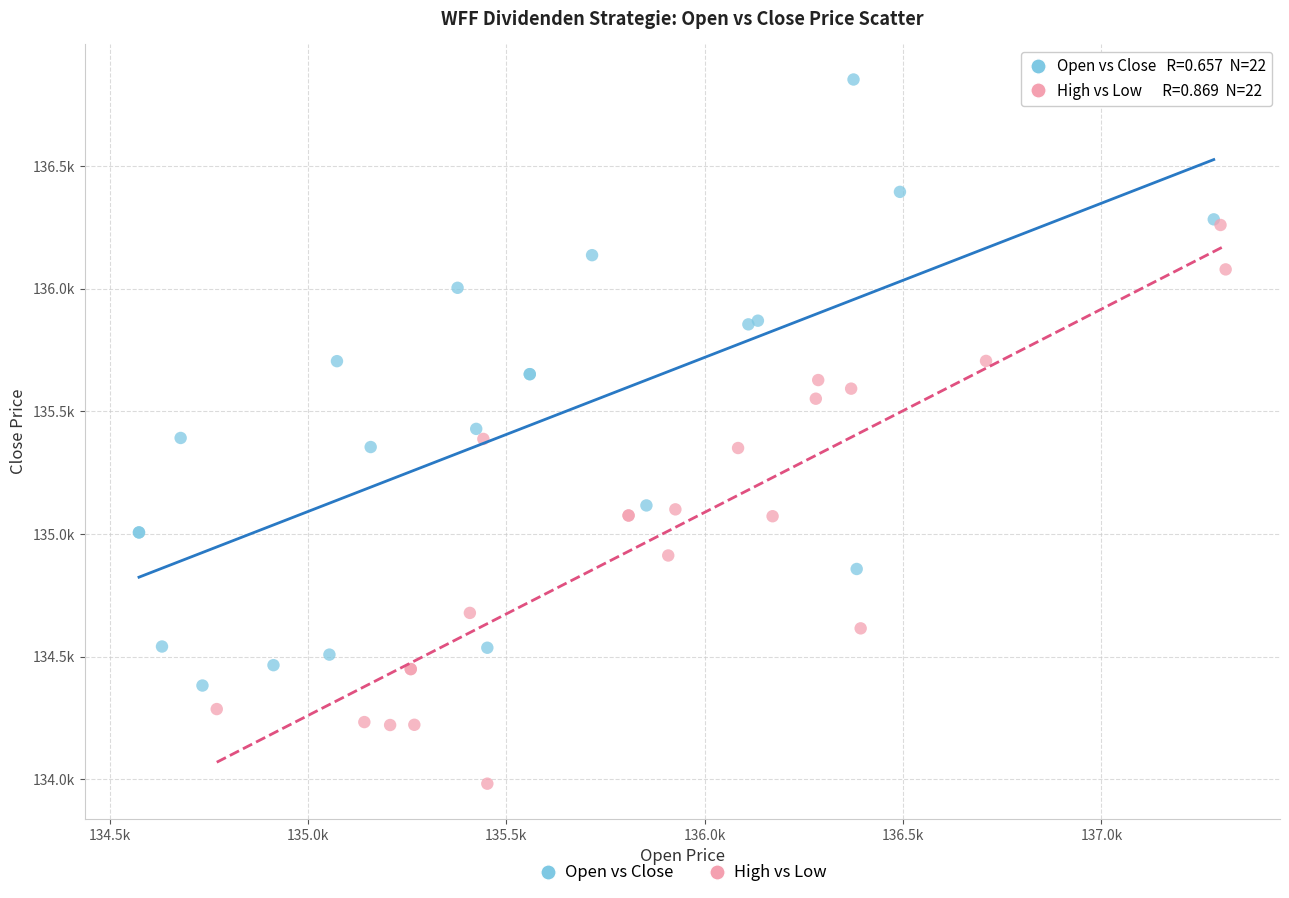

Which series contains the highest Y value?

Open vs Close